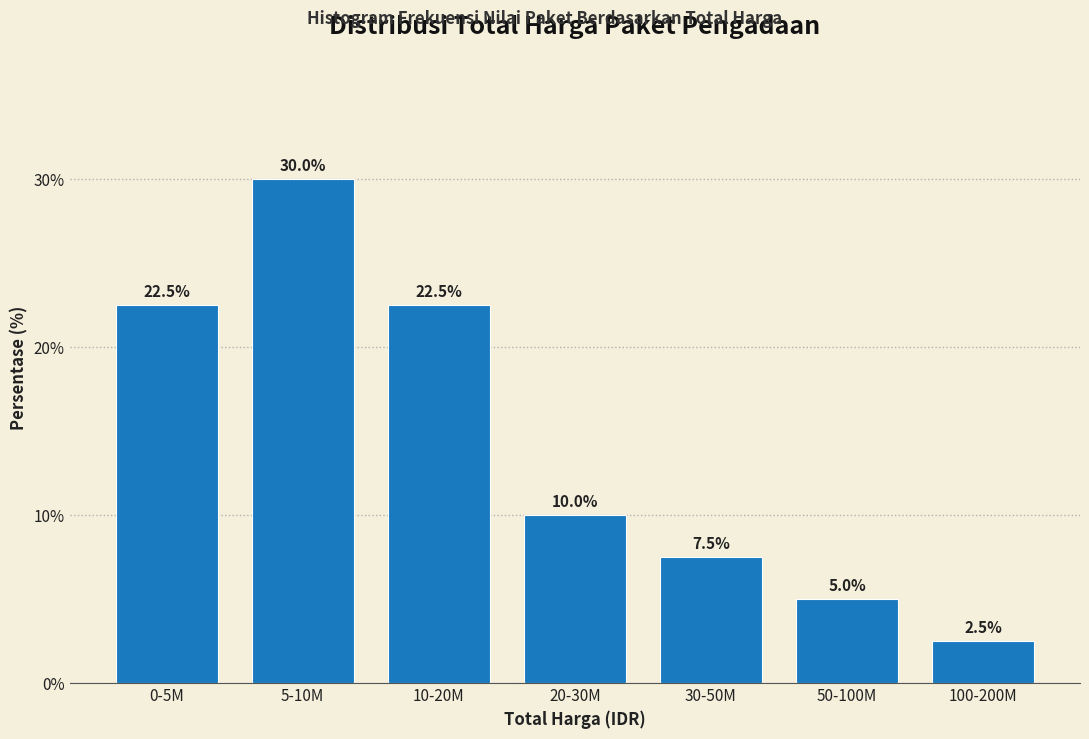

Reading left to right, extract all data points from this chart.

22.5	30.0	22.5	10.0	7.5	5.0	2.5